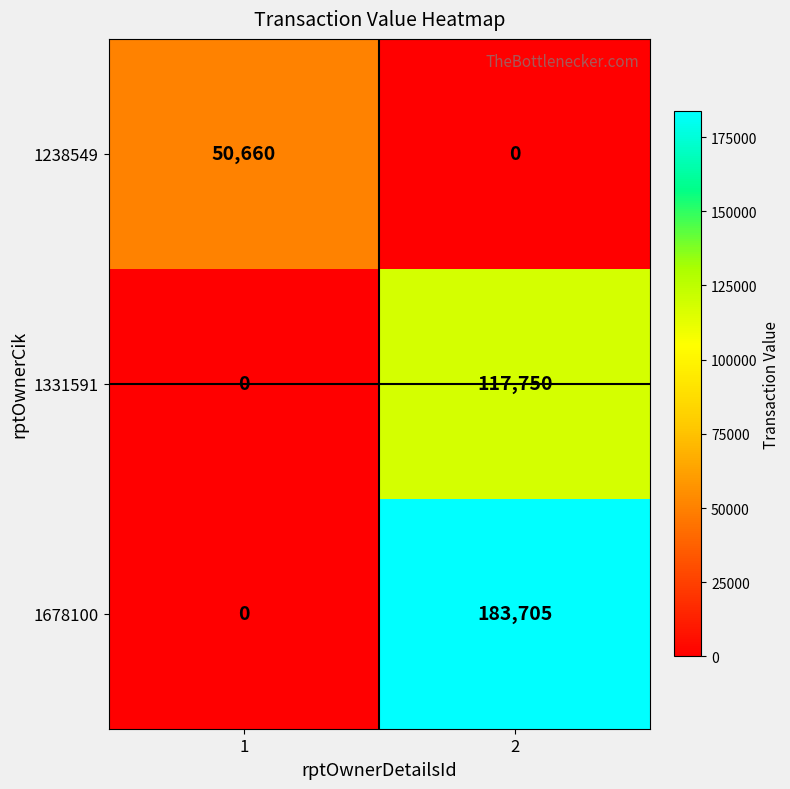

How many data points does each series have?

2